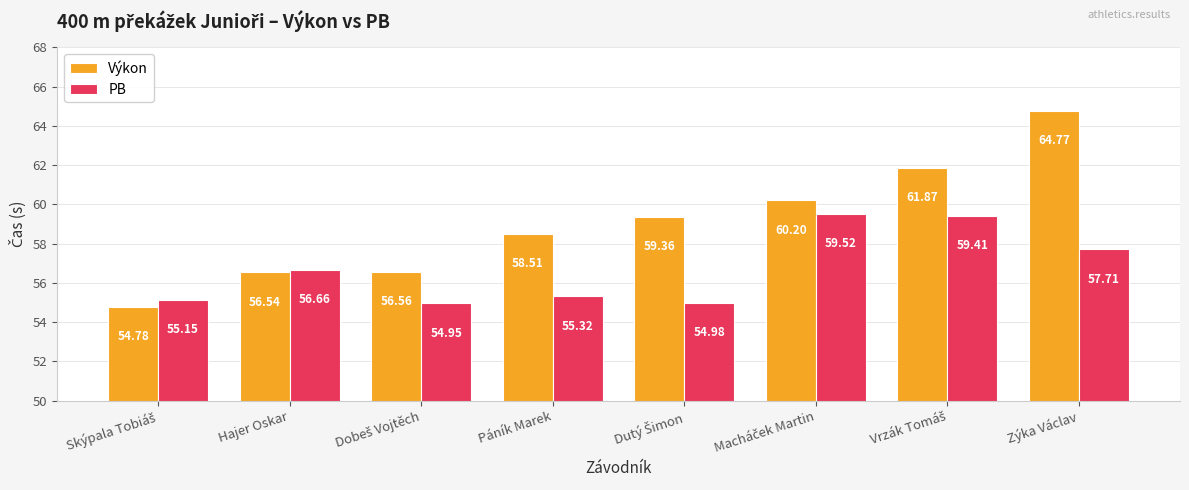

At which label is PB closest to 57?

Hajer Oskar